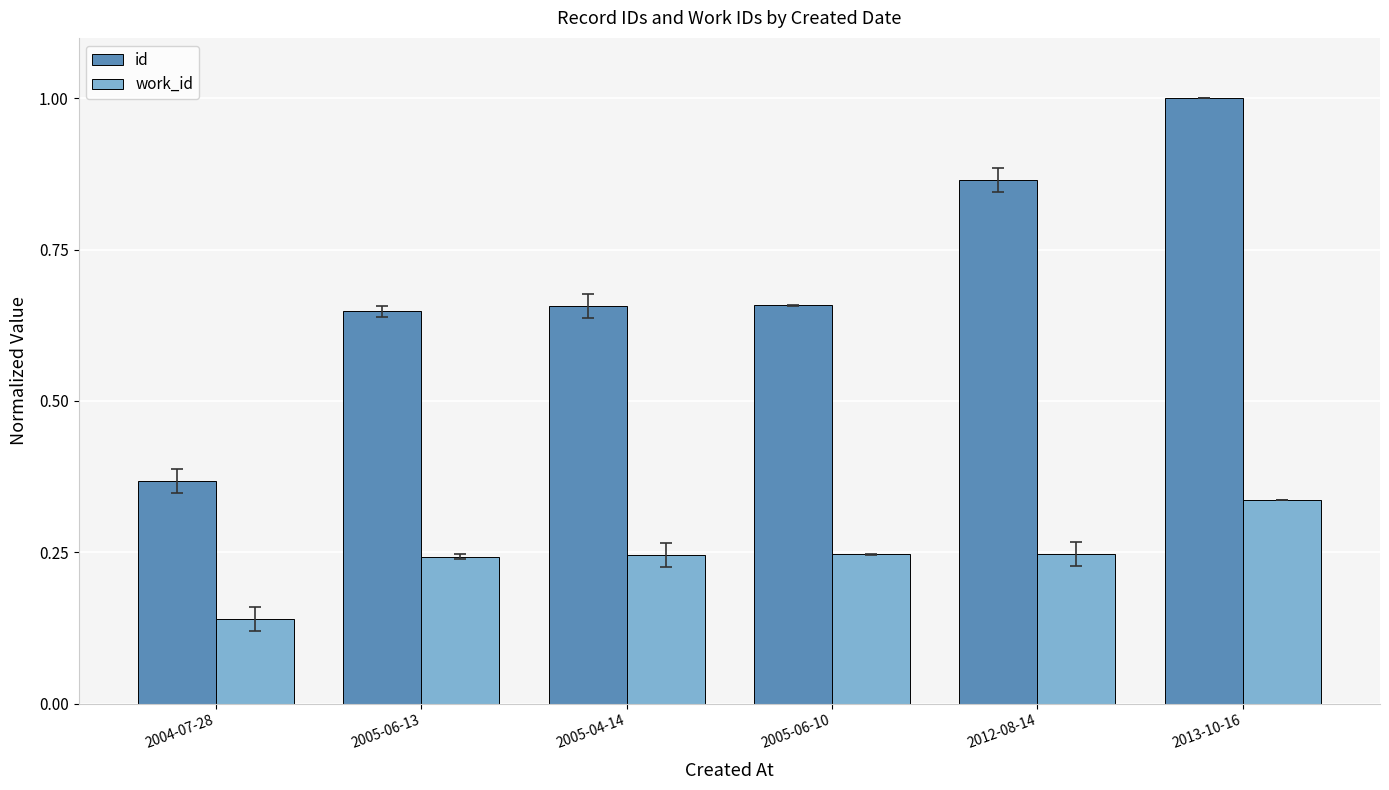

Which series has the widest spread of values?

id